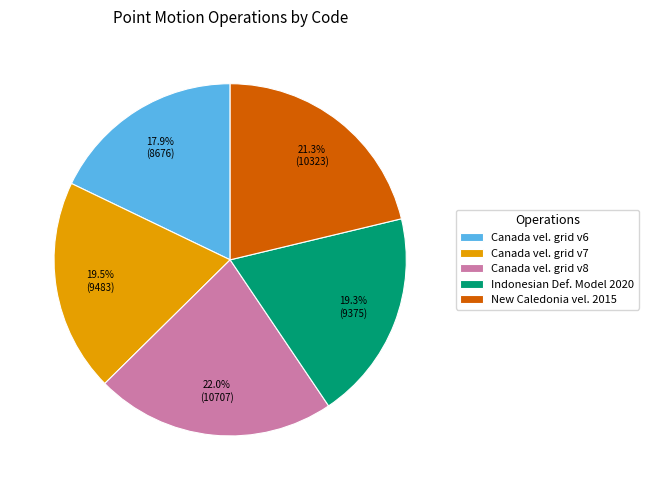

Is there a majority slice in this chart?

No